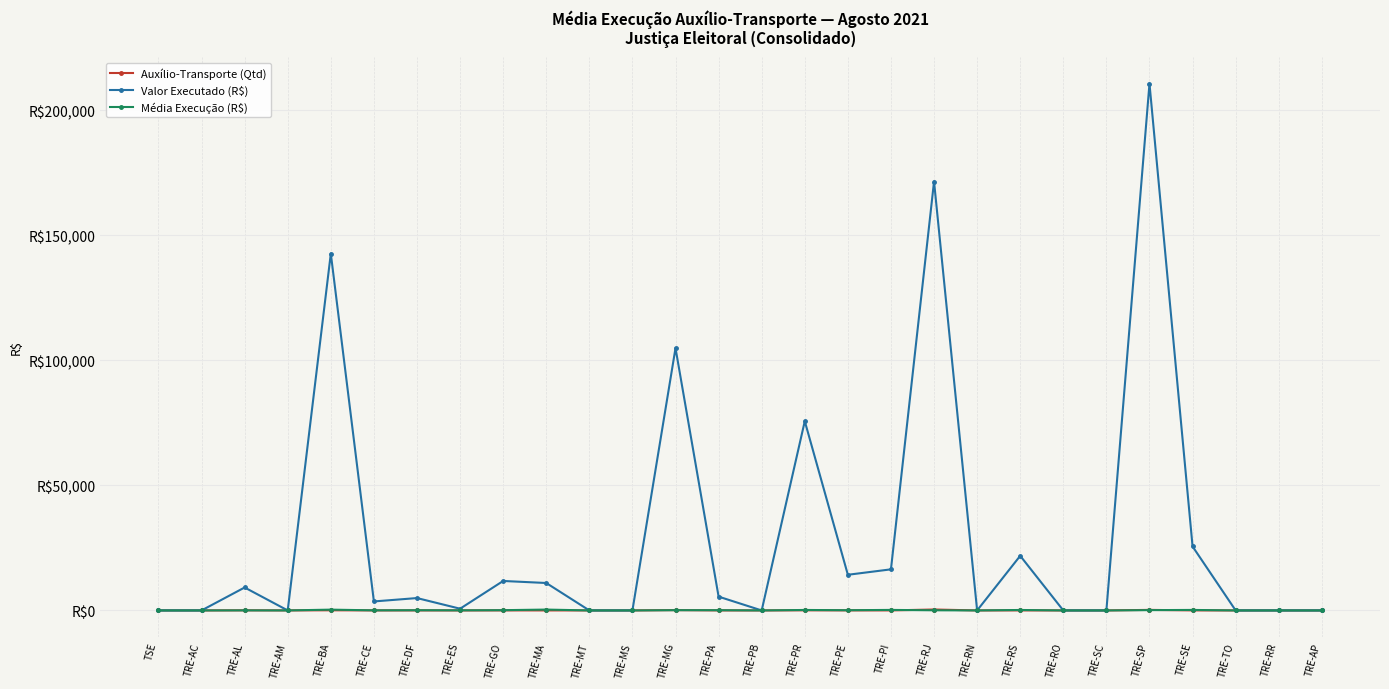

True or false: Média Execução (R$) and Auxílio-Transporte (Qtd) intersect in this chart.

True